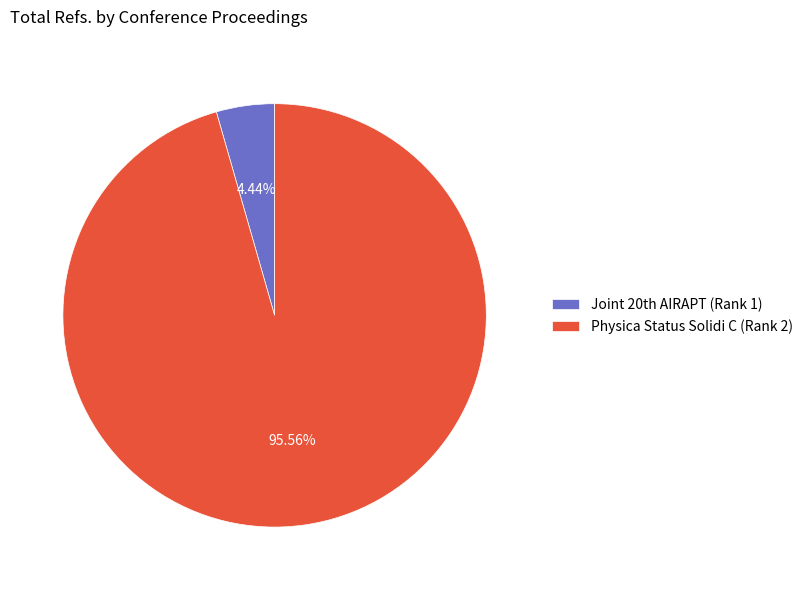

Is it true that Physica Status Solidi C (Rank 2) is 96% of the pie?

True